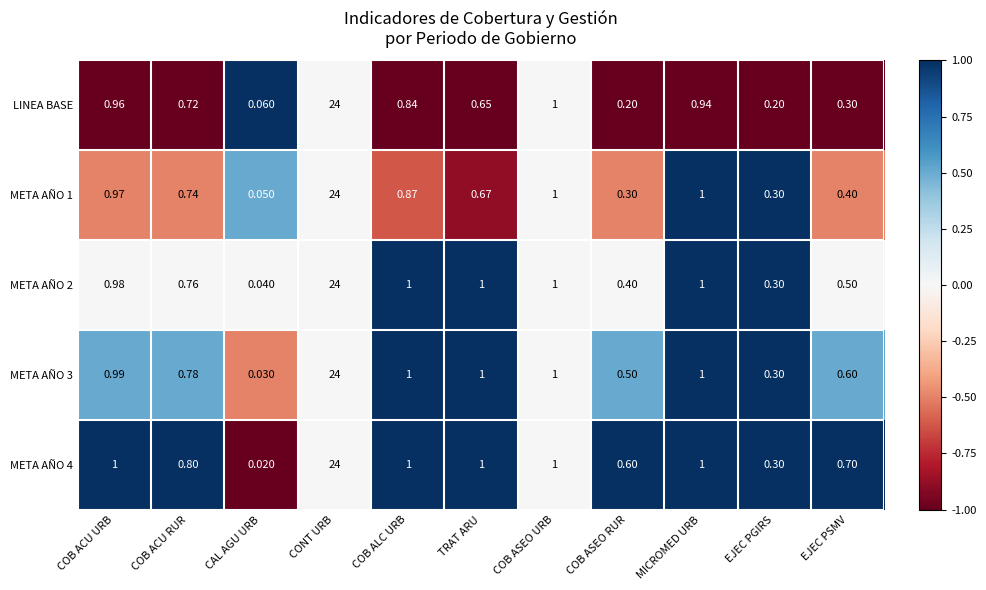

Which category has the lowest value across all series?

CAL AGU URB